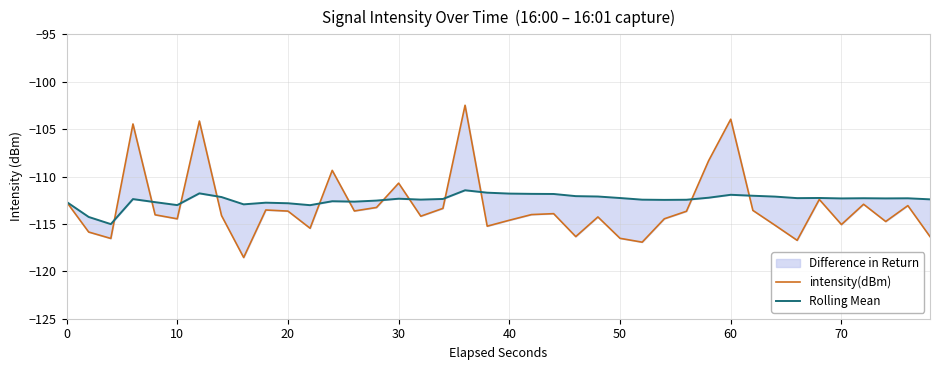

In Rolling Mean, how many points are lower than both neighbors (excluding endpoints)?

10